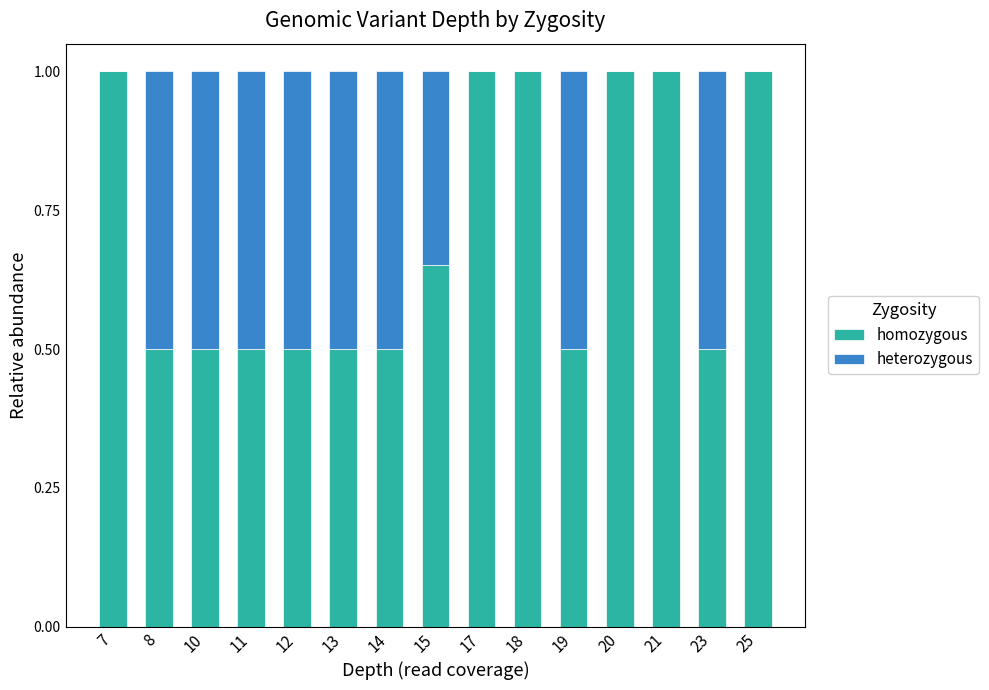

What are all the series names shown in the legend?

homozygous, heterozygous